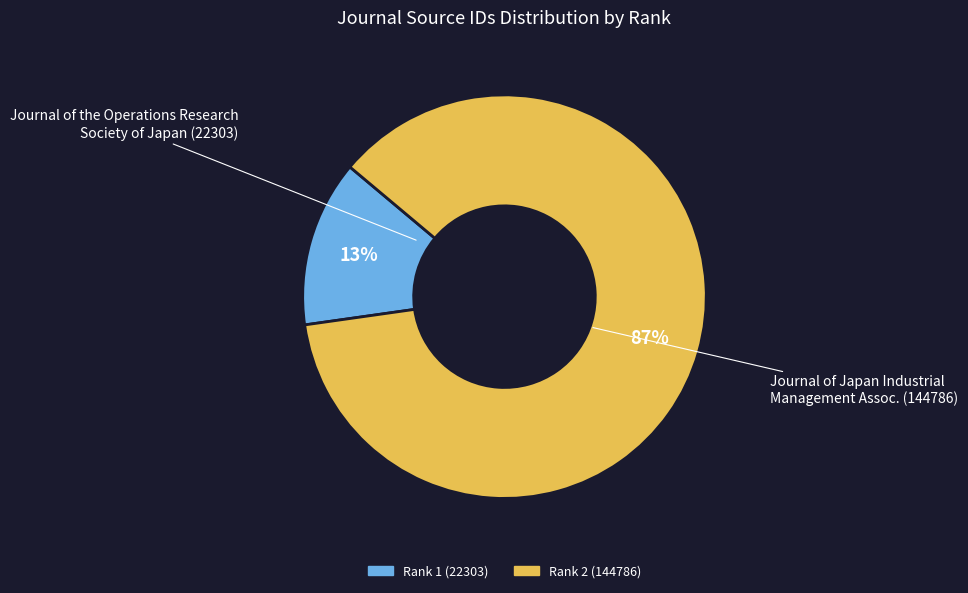

Count the number of slices in the pie.

2